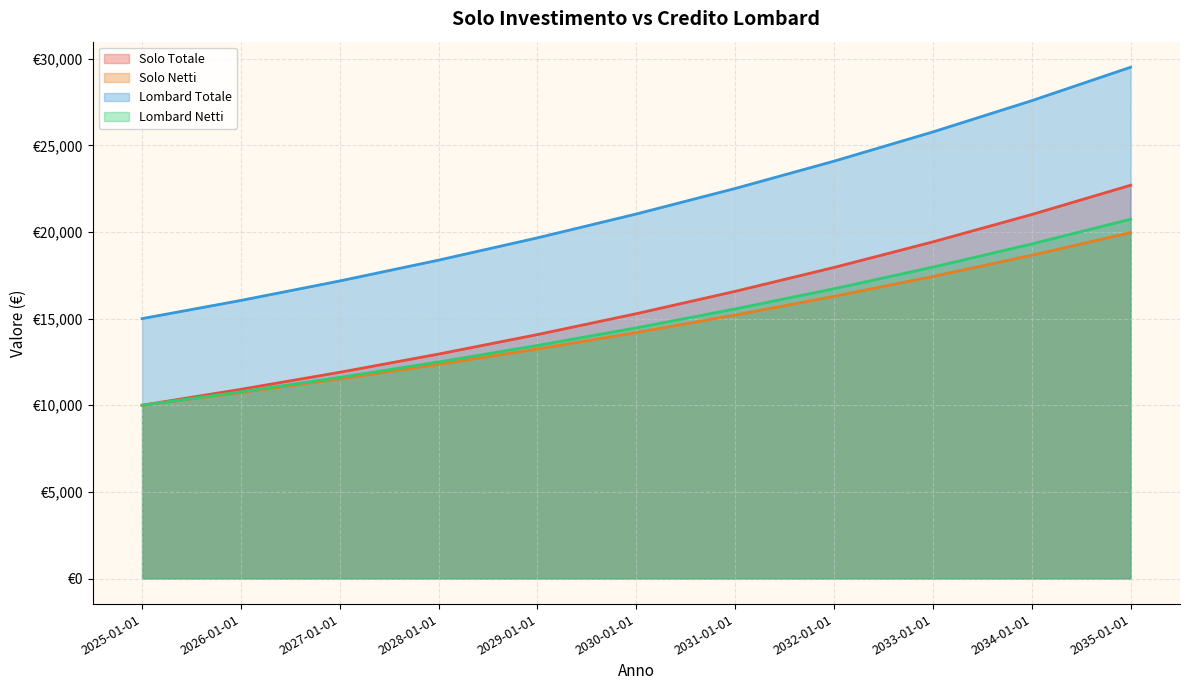

Where does the Solo Netti series first go above 14195?

2030-01-01